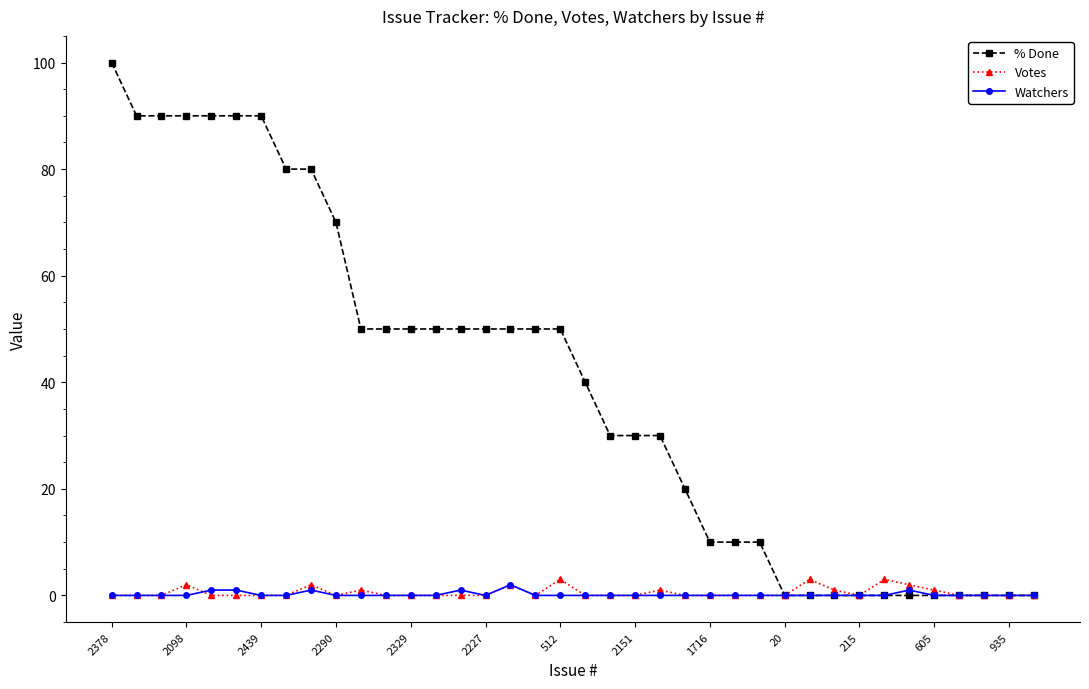

What is the value of the % Done point at the 27th from the left?

10